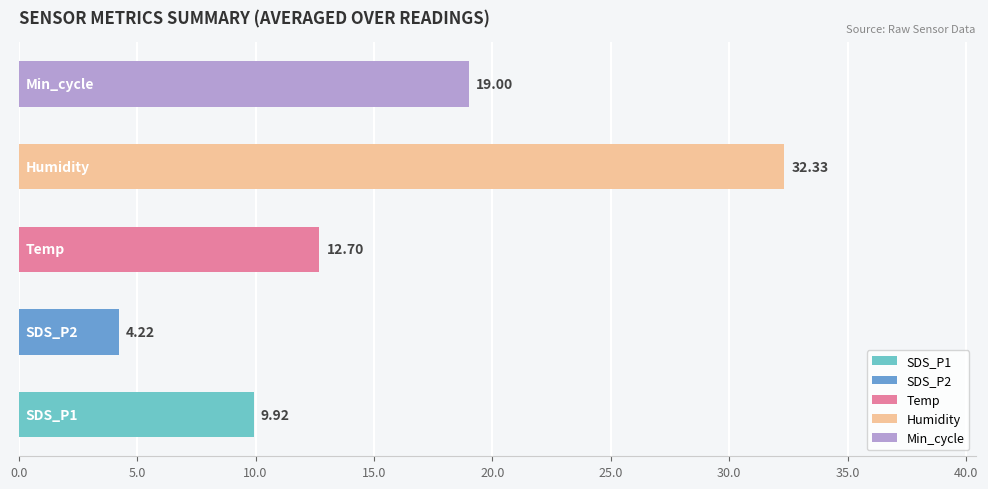

What is the sum of all values?

78.2